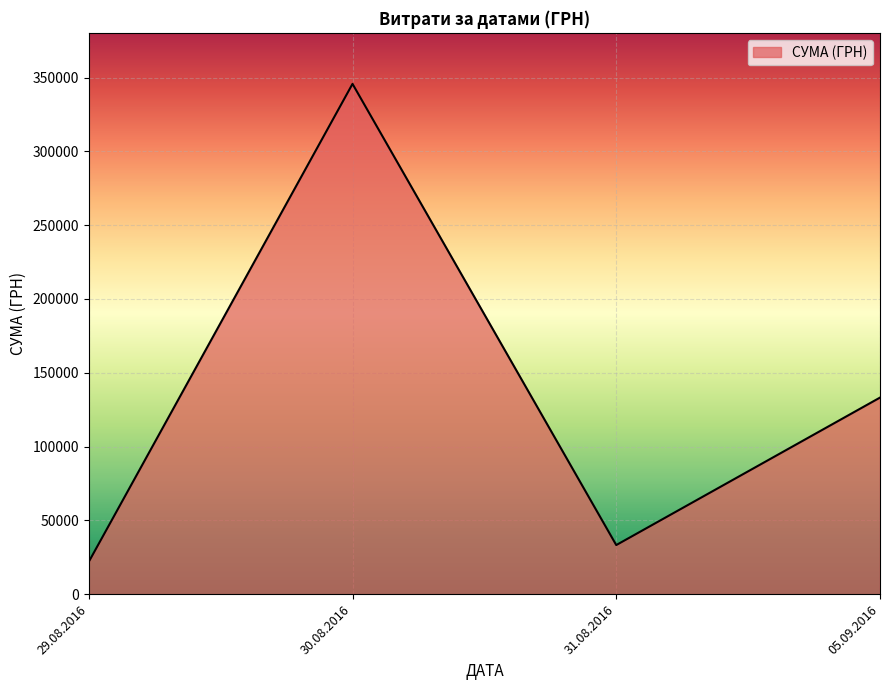

What is the minimum value shown in the chart?

21904.5